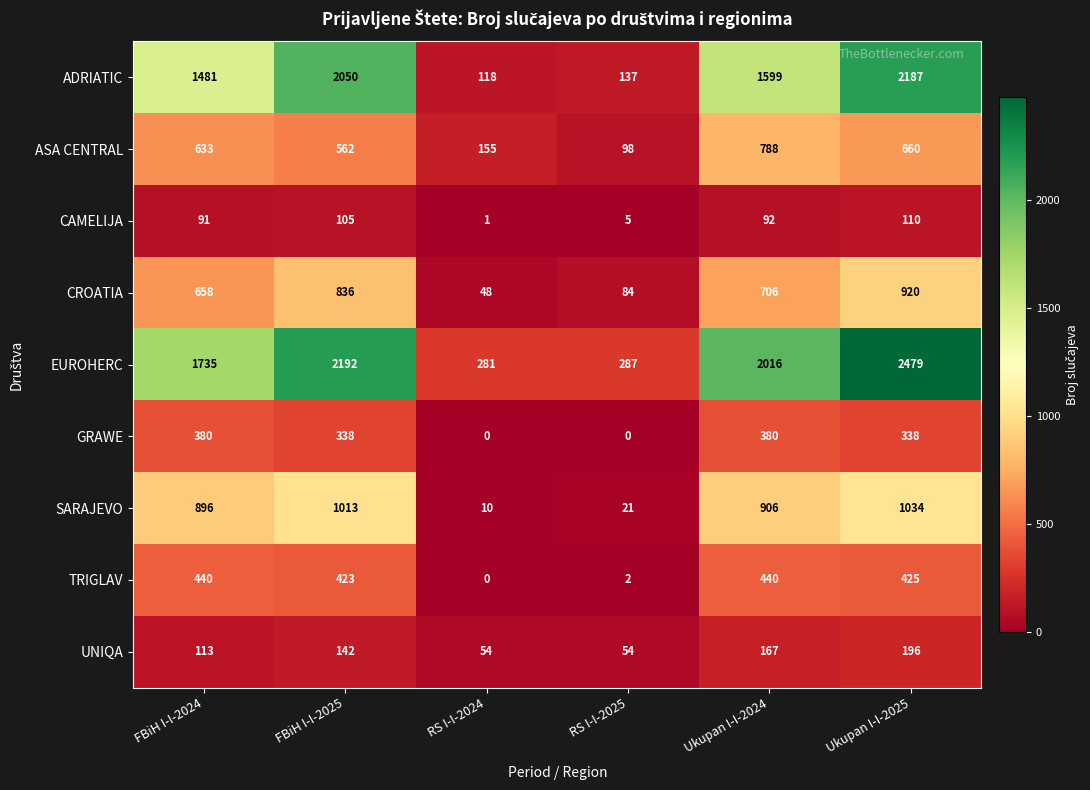

At how many categories does at least one series exceed 1860?

3